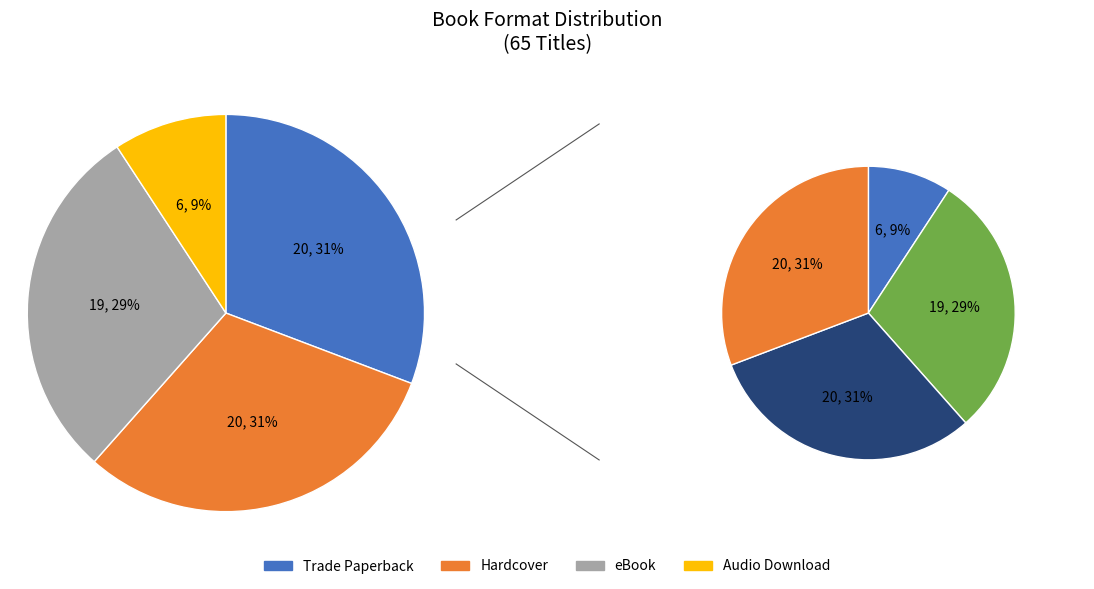

Is there any slice that represents more than half of the pie?

No